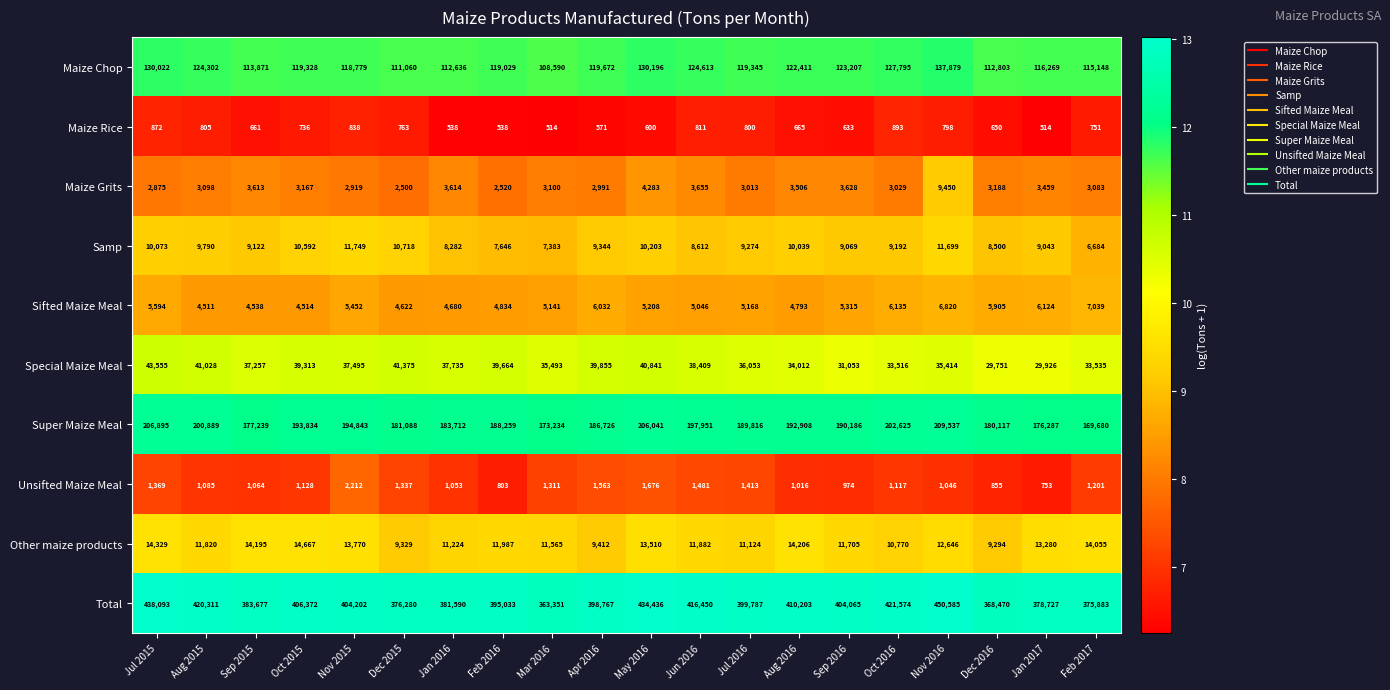

At which category is the sum across all series the highest?

Nov 2016